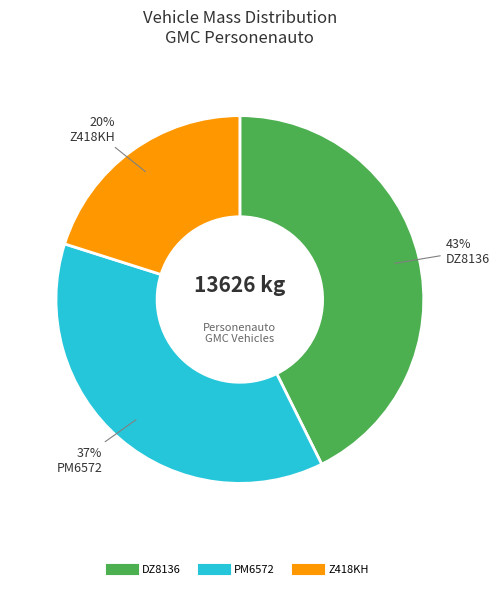

Which slice is the largest?

DZ8136